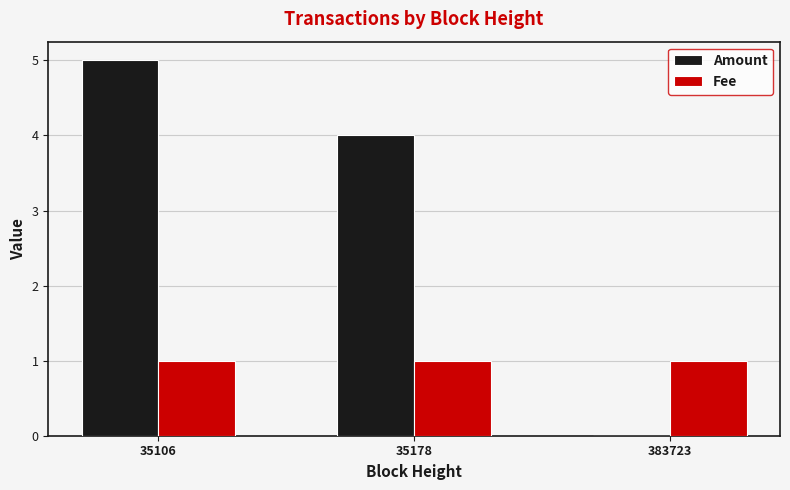

How many positive values does the Amount series have?

2